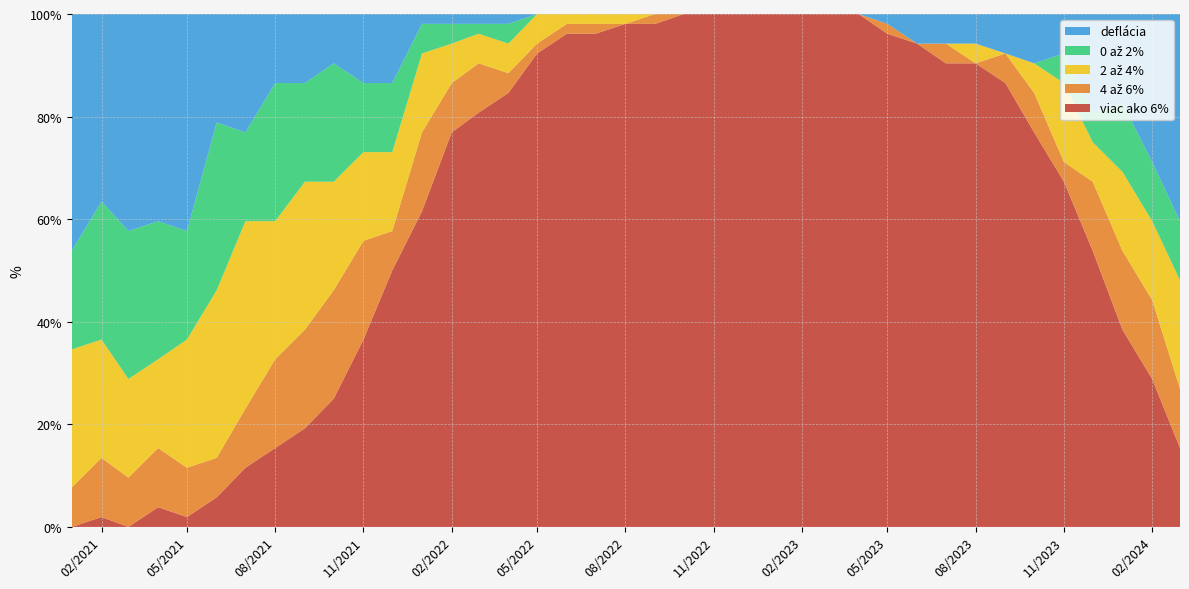

Reading right to left, what are all the values shown in this chart?

viac ako 6%: 15.4	28.8	38.5	53.8	67.3	76.9	86.5	90.4	90.4	94.2	96.2	100.0	100.0	100.0	100.0	100.0	100.0	100.0	98.1	98.1	96.2	96.2	92.3	84.6	80.8	76.9	61.5	50.0	36.5	25.0	19.2	15.4	11.5	5.8	1.9	3.8	0.0	1.9	0.0
4 az 6%: 11.5	15.4	15.4	13.5	3.8	7.7	5.8	0.0	3.8	0.0	1.9	0.0	0.0	0.0	0.0	0.0	0.0	0.0	1.9	0.0	1.9	1.9	1.9	3.8	9.6	9.6	15.4	7.7	19.2	21.2	19.2	17.3	11.5	7.7	9.6	11.5	9.6	11.5	7.7
2 az 4%: 21.2	15.4	15.4	7.7	15.4	5.8	0.0	3.8	0.0	0.0	0.0	0.0	0.0	0.0	0.0	0.0	0.0	0.0	0.0	1.9	1.9	1.9	5.8	5.8	5.8	7.7	15.4	15.4	17.3	21.2	28.8	26.9	36.5	32.7	25.0	17.3	19.2	23.1	26.9
0 az 2%: 11.5	11.5	13.5	5.8	5.8	0.0	0.0	0.0	0.0	0.0	0.0	0.0	0.0	0.0	0.0	0.0	0.0	0.0	0.0	0.0	0.0	0.0	0.0	3.8	1.9	3.8	5.8	13.5	13.5	23.1	19.2	26.9	17.3	32.7	21.2	26.9	28.8	26.9	19.2
deflacia: 40.4	28.8	17.3	19.2	7.7	9.6	7.7	5.8	5.8	5.8	1.9	0.0	0.0	0.0	0.0	0.0	0.0	0.0	0.0	0.0	0.0	0.0	0.0	1.9	1.9	1.9	1.9	13.5	13.5	9.6	13.5	13.5	23.1	21.2	42.3	40.4	42.3	36.5	46.2